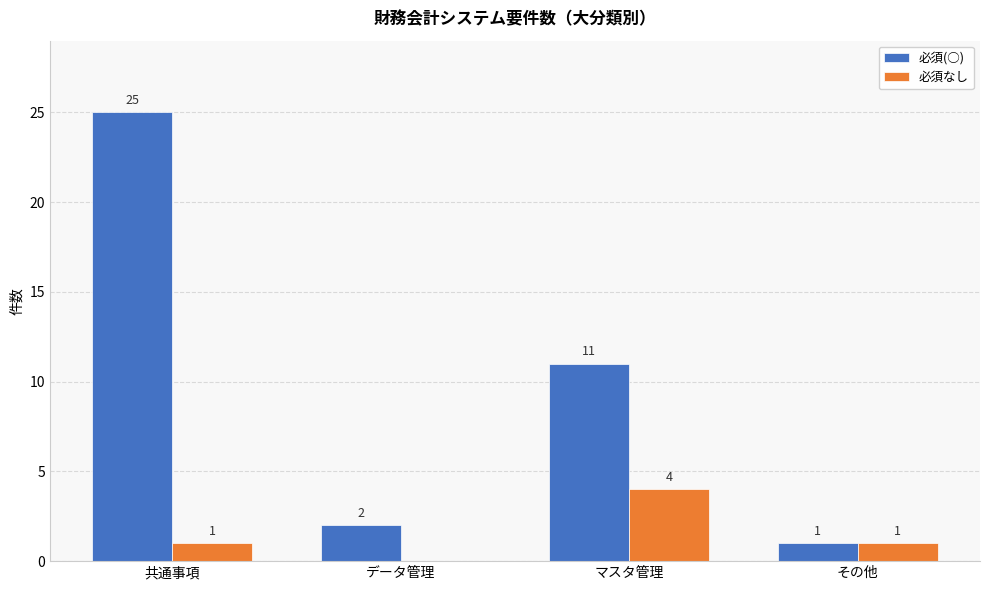

Is it true that 必須なし equals 0 at データ管理?

True